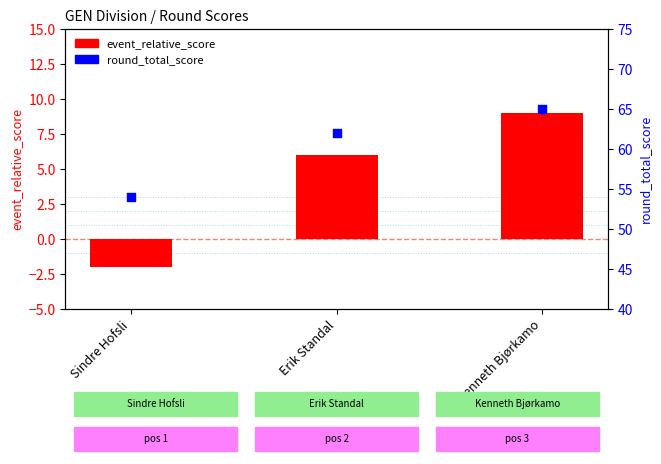

At how many categories does at least one series exceed 7?

3